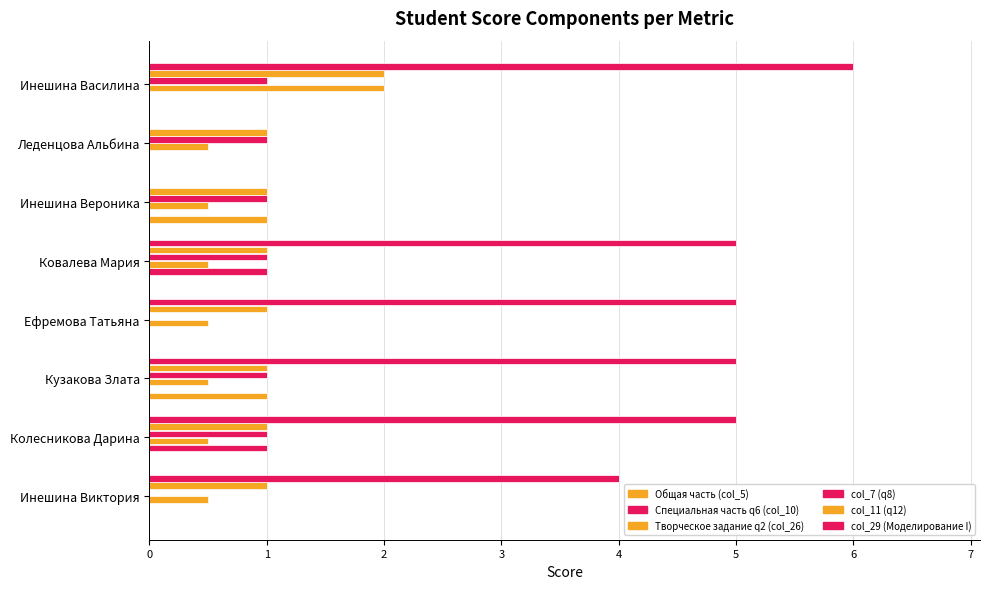

What is the value of the Специальная часть q6 (col_10) bar at the 5th from the left?

1.0